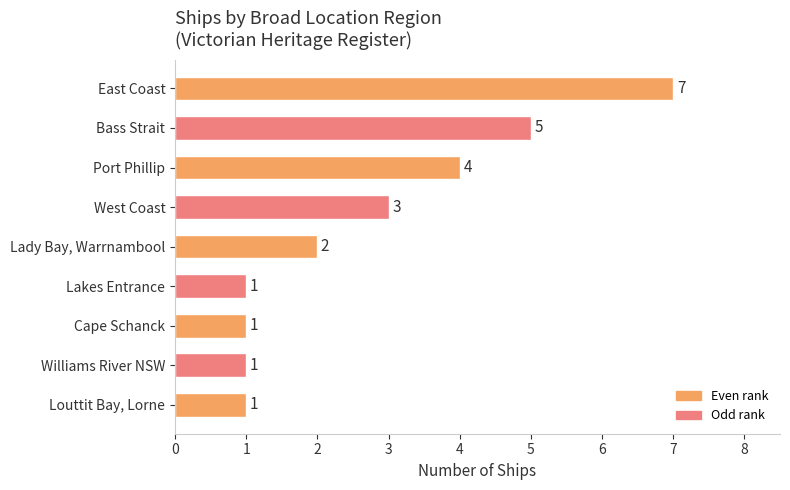

Reading top to bottom, list all the values displayed in this chart.

7	5	4	3	2	1	1	1	1